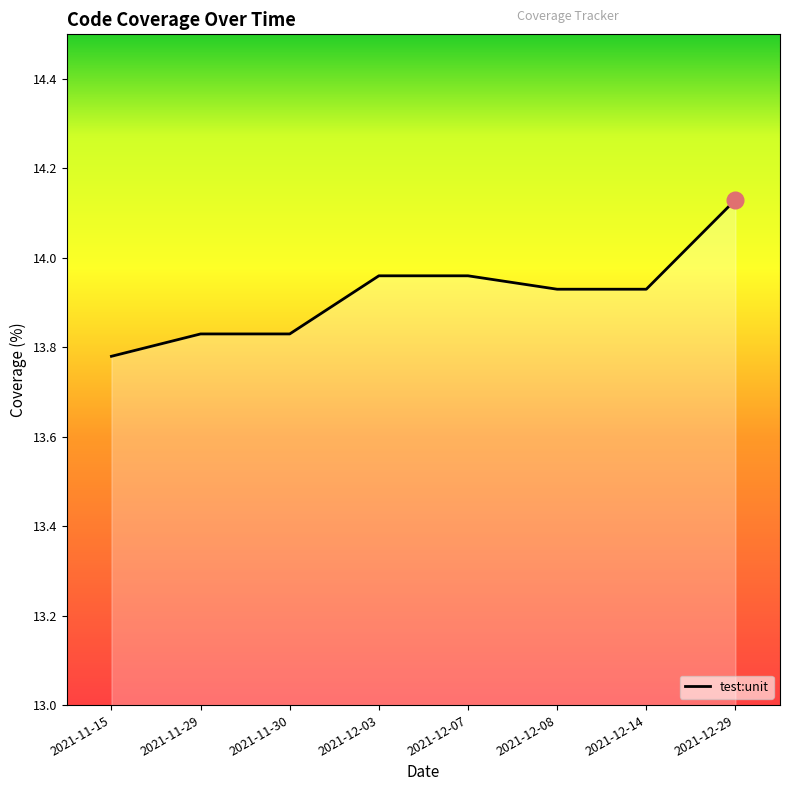

What is the change in value from 2021-11-29 to 2021-12-29?

+0.3